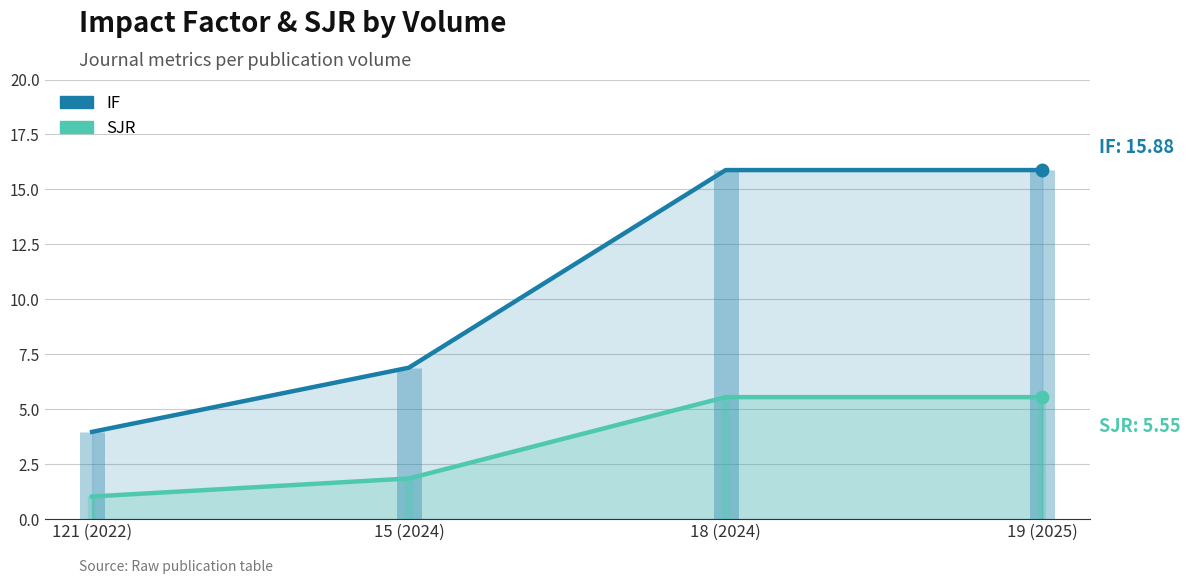

What position from the left is 18 (2024)?

3